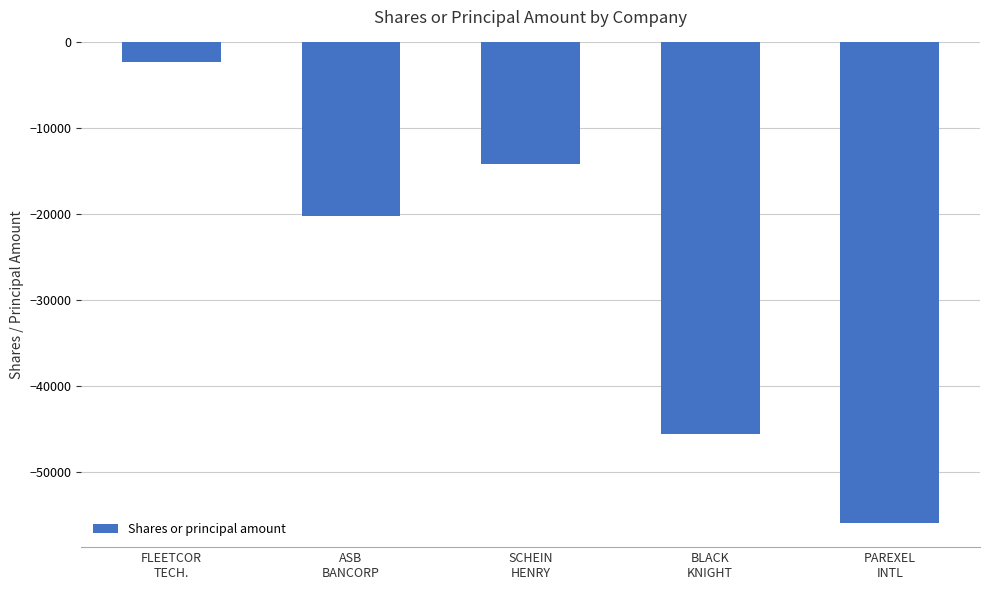

Reading left to right, extract all data points from this chart.

FLEETCOR
TECH.=-2320	ASB
BANCORP=-20197	SCHEIN
HENRY=-14192	BLACK
KNIGHT=-45607	PAREXEL
INTL=-55954